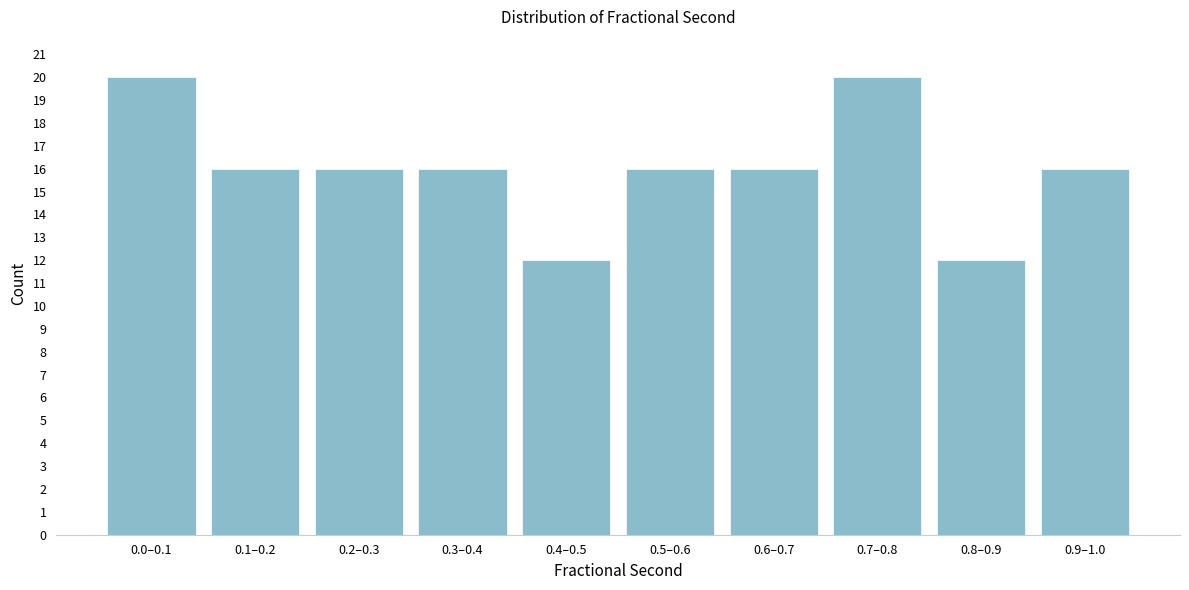

Reading left to right, transcribe all the data shown in this chart.

20	16	16	16	12	16	16	20	12	16